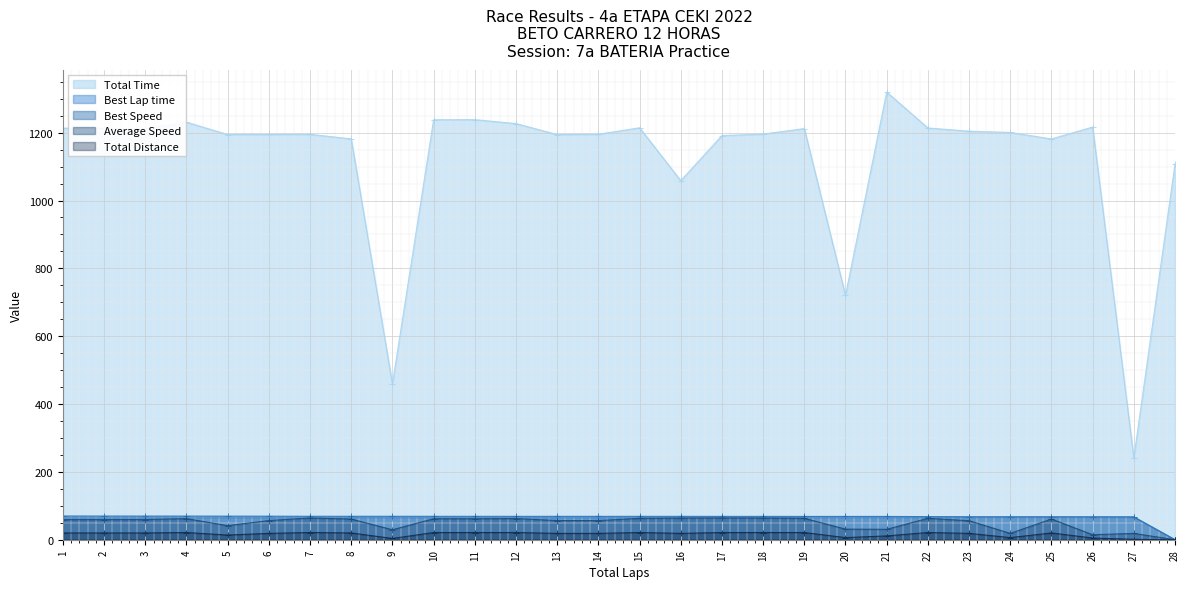

How many lines are shown in the chart?

5